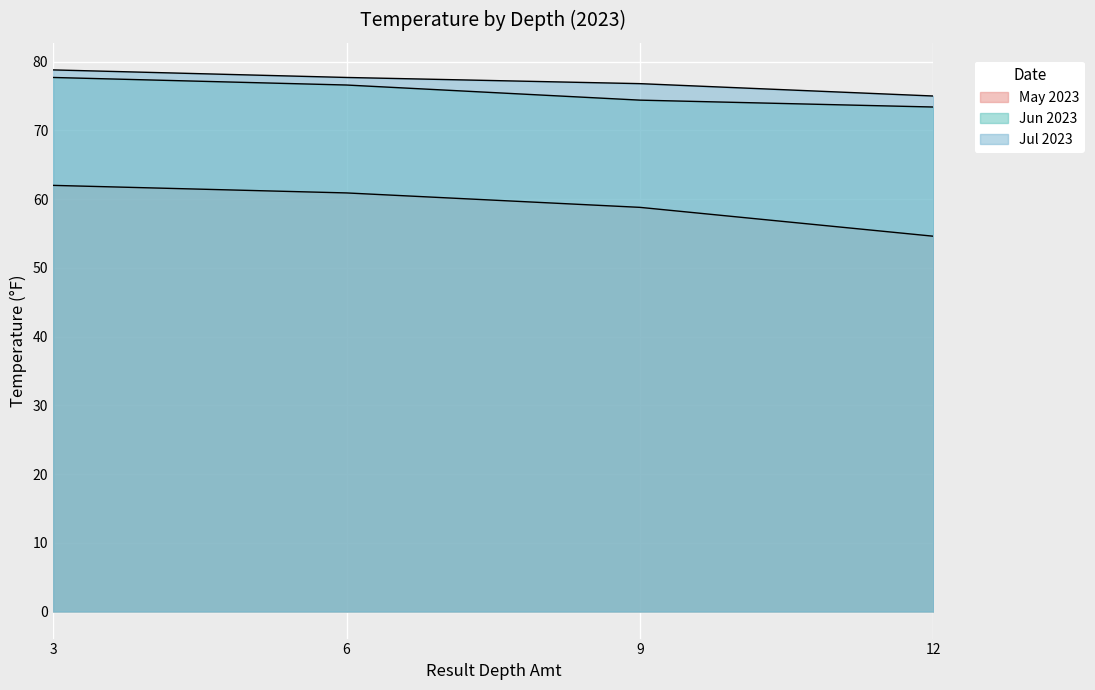

Between 9 and 3, which is larger?

3